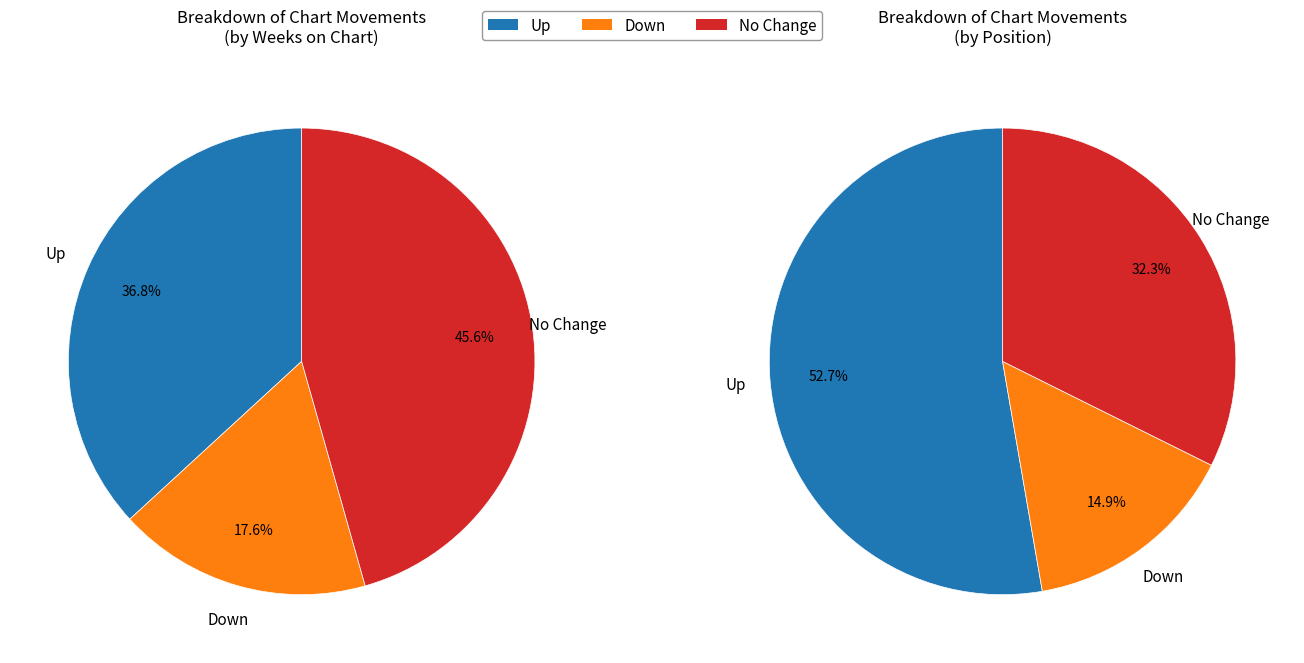

How many segments does this pie chart have?

3